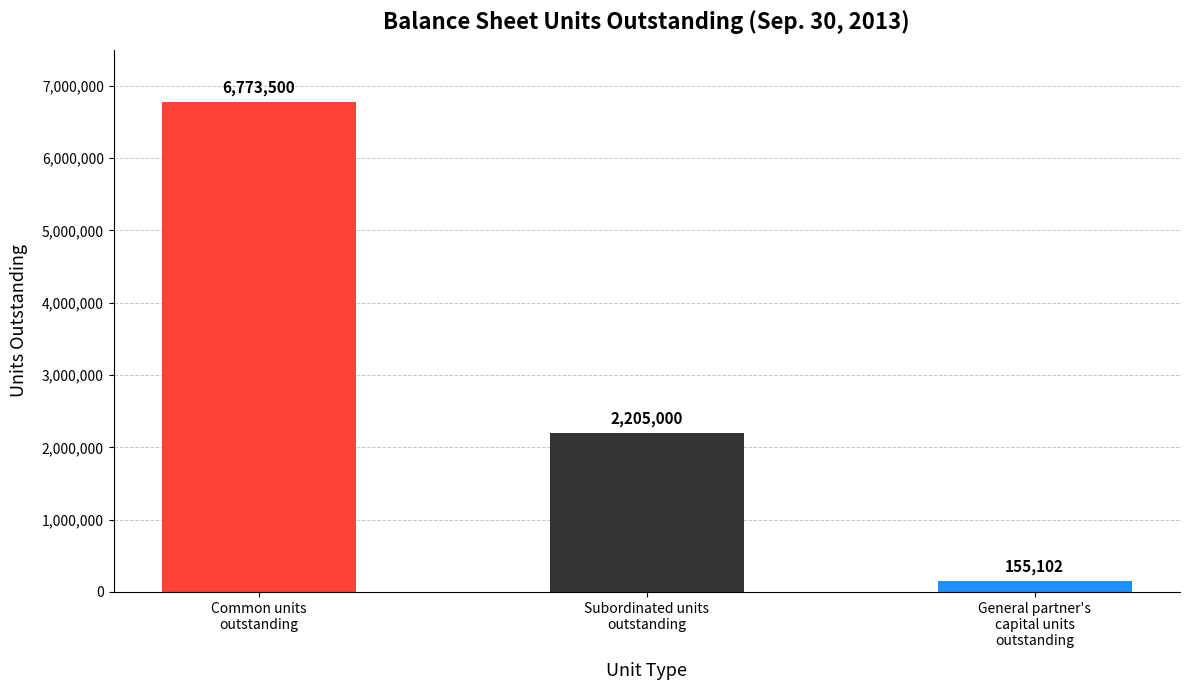

How many values are below 2205000?

1